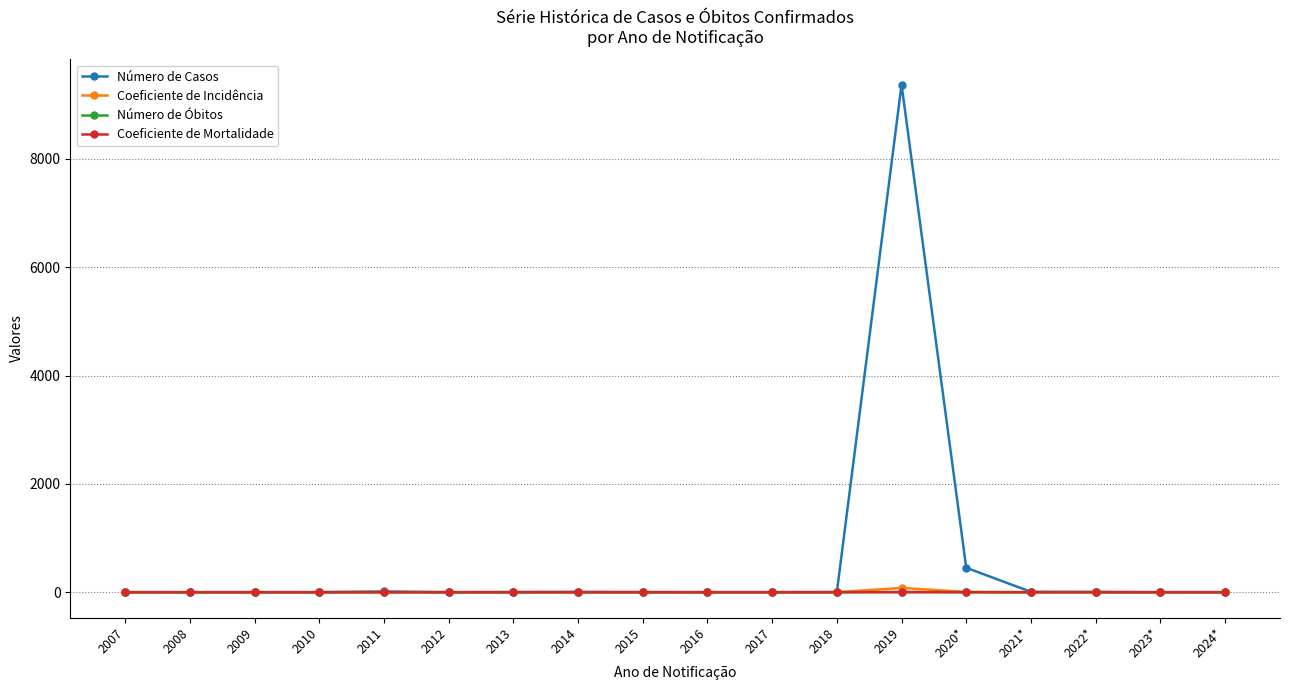

What is the sum of all Coeficiente de Mortalidade values?

0.1